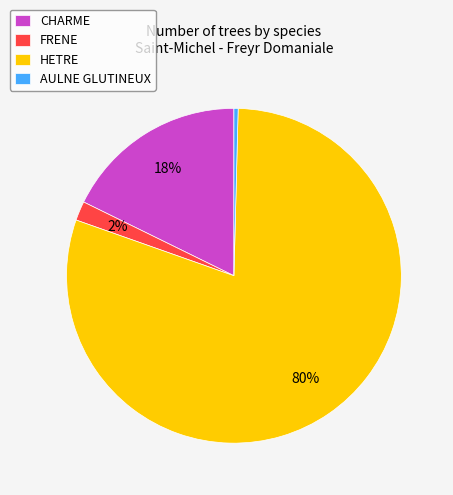

Is there any slice that represents more than half of the pie?

Yes